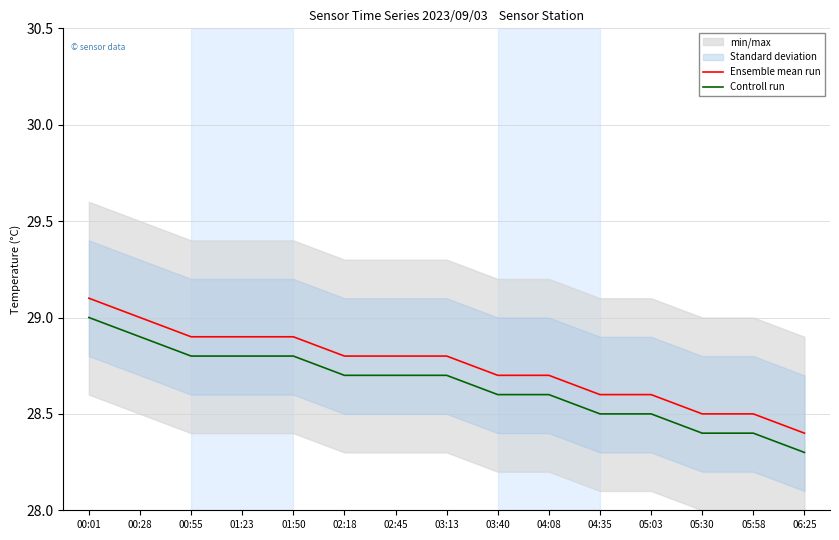

What is the average value of the Ensemble mean run series?

28.7